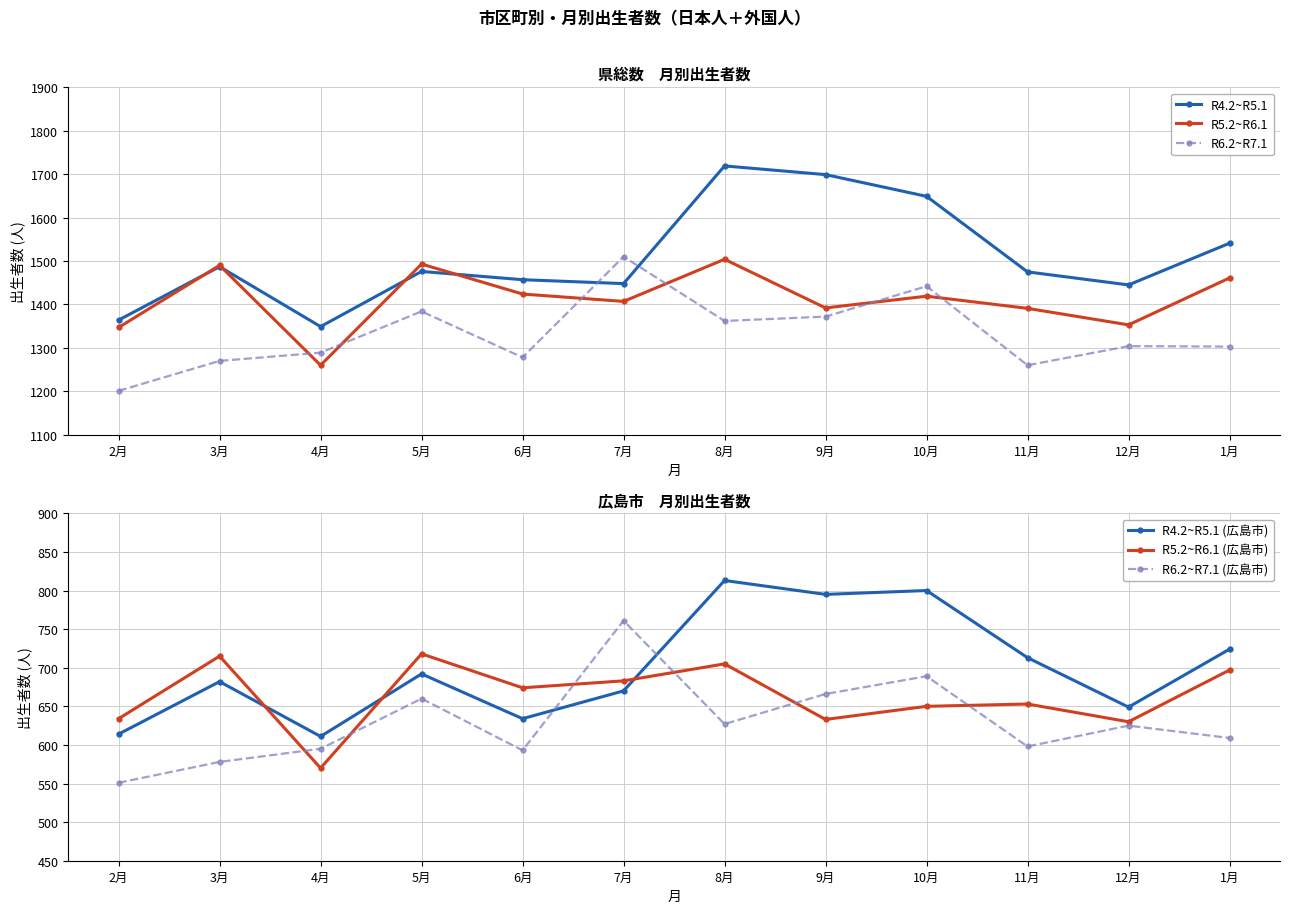

Read the R6.2~R7.1 (広島市) value at 4月, to the nearest 5.

595